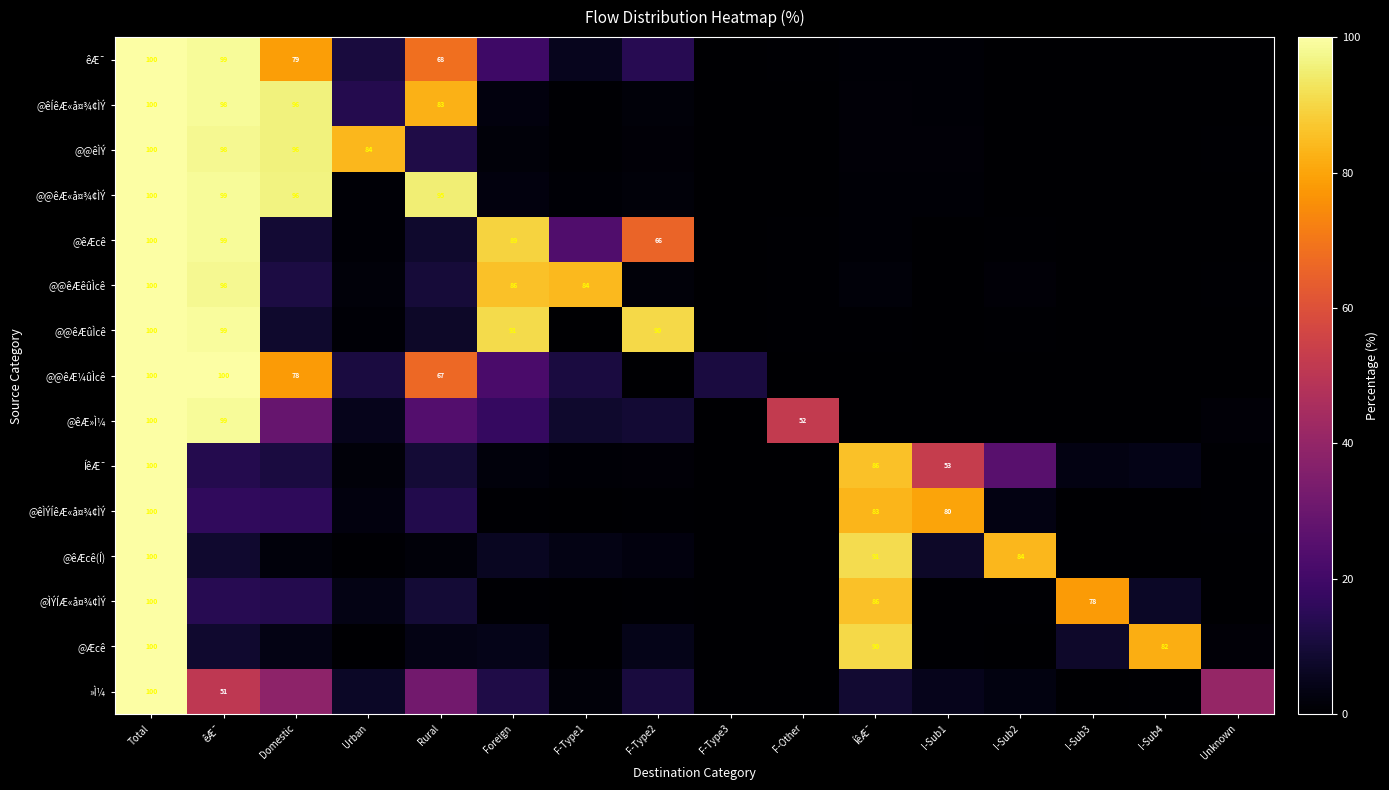

The @Æcê series shows 82.0 at I-Sub4. True or false?

True